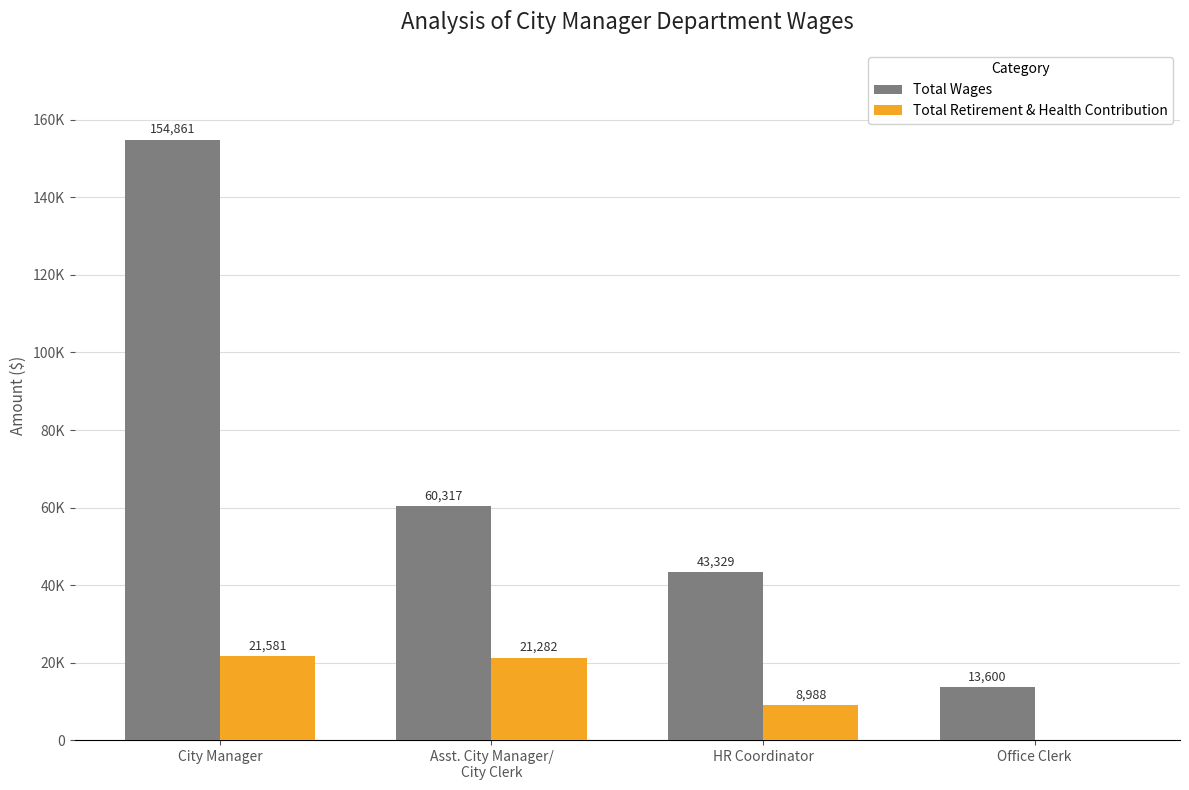

Are the bars grouped side by side (vs. stacked)?

Yes